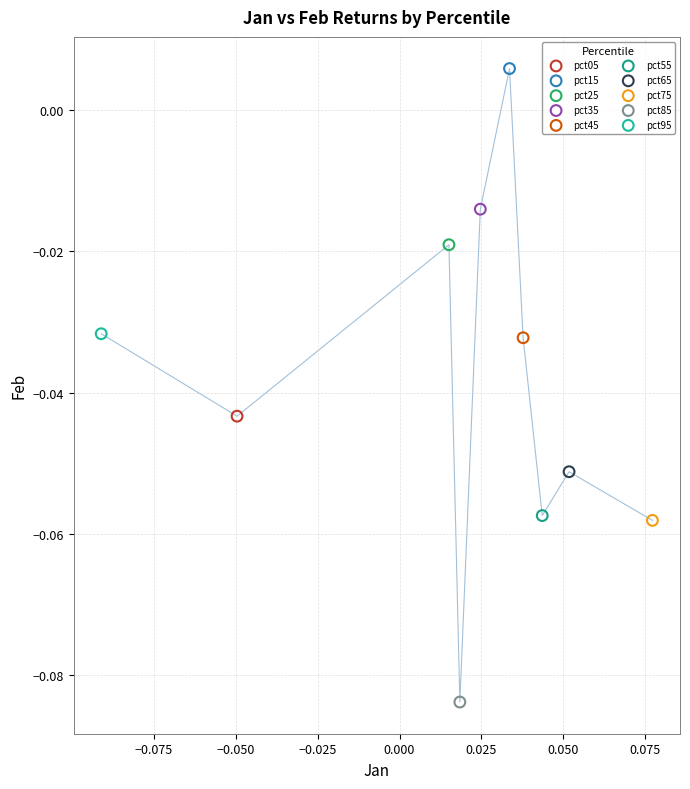

Which series reaches the minimum Y coordinate?

pct85